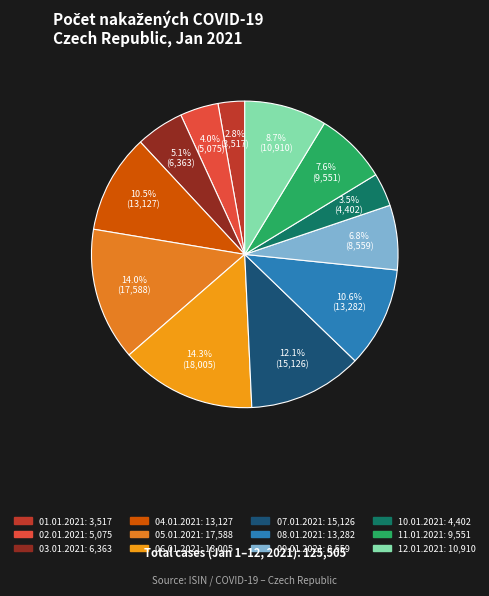

Which category has the biggest portion of the pie?

06.01.2021